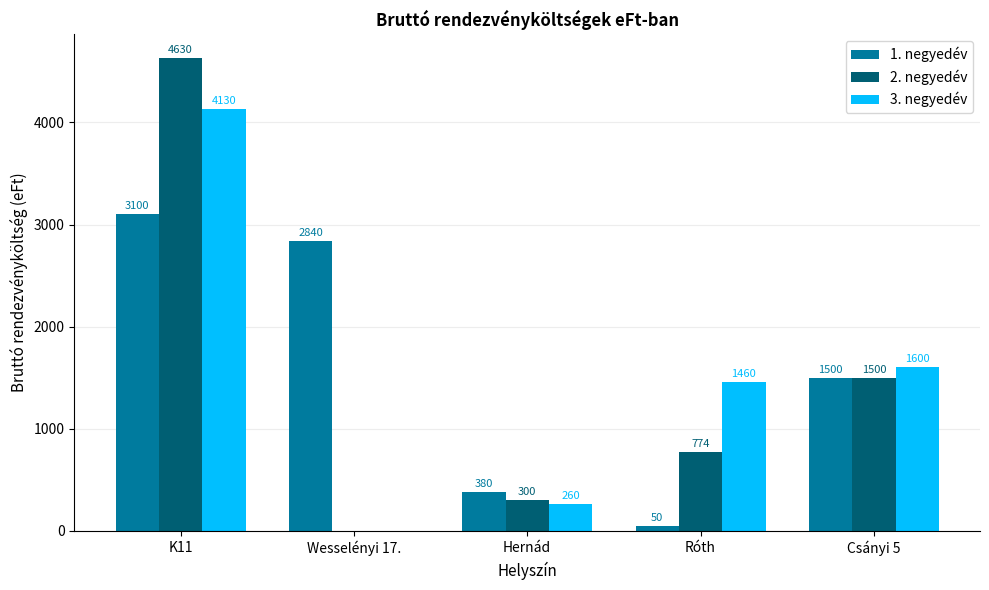

How many groups of bars are there?

5